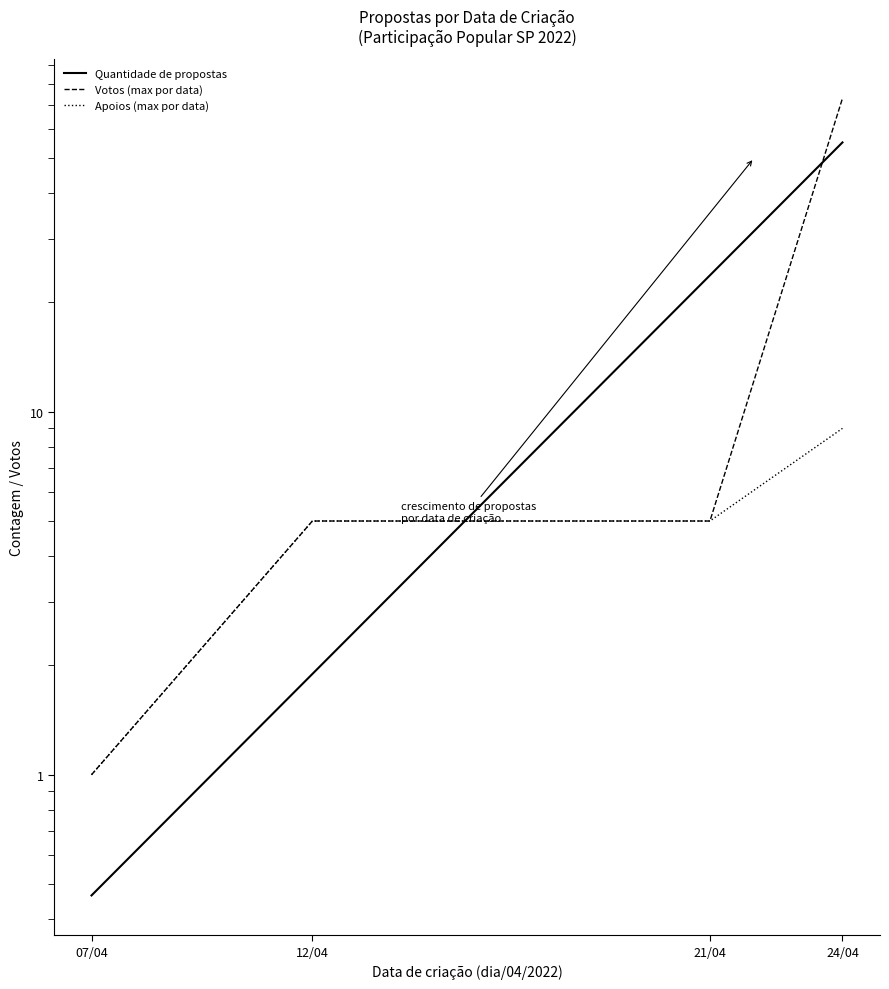

At which label is Quantidade de apoios closest to 5?

12/04